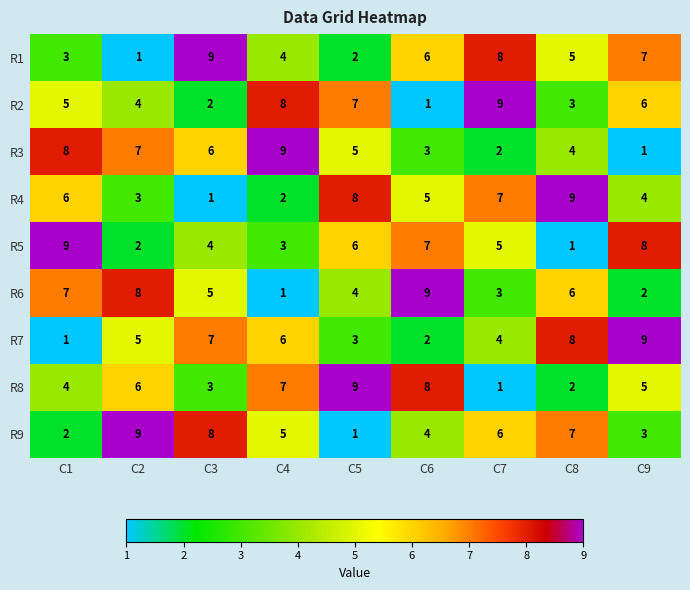

How many series are shown in this chart?

9